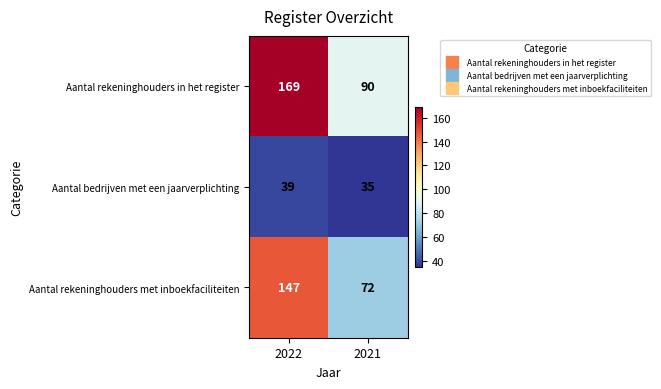

What is the average value of the Aantal bedrijven met een jaarverplichting series?

37